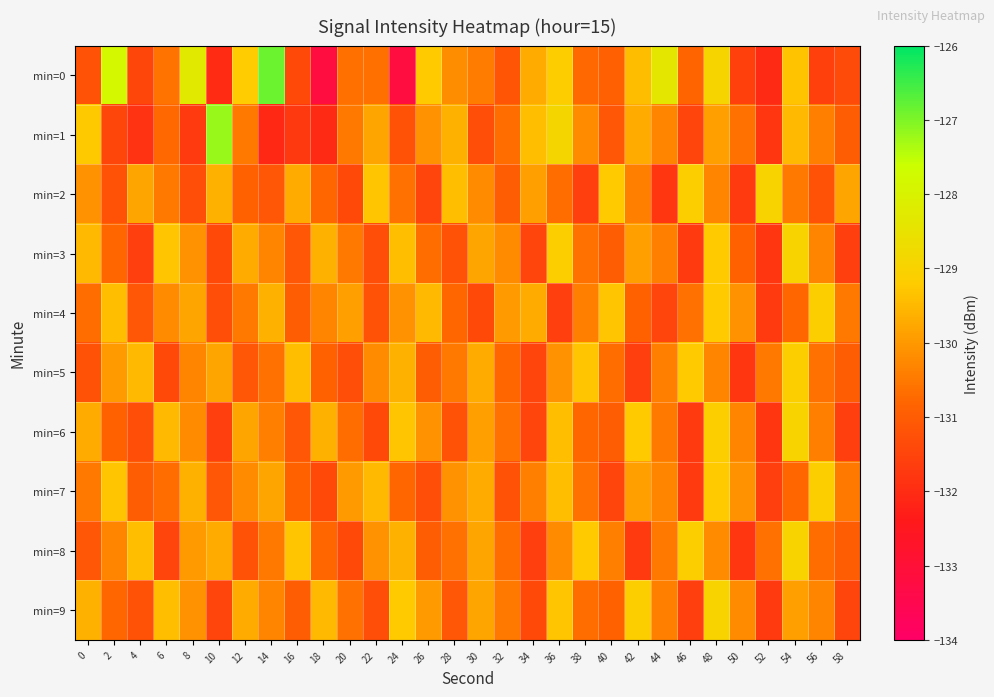

Reading left to right, extract all data points from this chart.

min=0: 0=-131.2	2=-127.8	4=-131.4	6=-130.6	8=-128.3	10=-132.0	12=-129.2	14=-126.9	16=-131.4	18=-133.2	20=-130.6	22=-130.6	24=-133.2	26=-129.2	28=-130.2	30=-130.5	32=-131.1	34=-129.7	36=-129.1	38=-130.8	40=-130.9	42=-129.4	44=-128.4	46=-130.8	48=-128.9	50=-131.6	52=-132.1	54=-129.3	56=-131.6	58=-131.4
min=1: 0=-129.2	2=-131.4	4=-131.9	6=-130.8	8=-131.7	10=-127.2	12=-130.5	14=-132.1	16=-131.7	18=-132.1	20=-130.5	22=-129.8	24=-131.2	26=-130.1	28=-129.6	30=-131.3	32=-130.7	34=-129.4	36=-128.9	38=-130.2	40=-131.1	42=-129.7	44=-130.3	46=-131.5	48=-129.9	50=-130.6	52=-131.8	54=-129.5	56=-130.4	58=-131.0
min=2: 0=-130.1	2=-131.2	4=-129.8	6=-130.5	8=-131.3	10=-129.6	12=-130.9	14=-131.1	16=-129.7	18=-130.8	20=-131.4	22=-129.3	24=-130.6	26=-131.5	28=-129.4	30=-130.2	32=-131.0	34=-129.9	36=-130.7	38=-131.6	40=-129.2	42=-130.4	44=-131.8	46=-129.1	48=-130.3	50=-131.7	52=-129.0	54=-130.5	56=-131.2	58=-129.8
min=3: 0=-129.5	2=-130.8	4=-131.6	6=-129.3	8=-130.1	10=-131.4	12=-129.7	14=-130.3	16=-131.1	18=-129.6	20=-130.5	22=-131.3	24=-129.4	26=-130.7	28=-131.2	30=-129.8	32=-130.2	34=-131.5	36=-129.1	38=-130.6	40=-131.0	42=-129.9	44=-130.4	46=-131.7	48=-129.2	50=-130.9	52=-131.8	54=-129.0	56=-130.3	58=-131.6
min=4: 0=-130.7	2=-129.4	4=-131.1	6=-130.2	8=-129.8	10=-131.3	12=-130.5	14=-129.6	16=-131.0	18=-130.3	20=-129.9	22=-131.2	24=-130.1	26=-129.5	28=-130.8	30=-131.4	32=-130.0	34=-129.7	36=-131.6	38=-130.4	40=-129.3	42=-130.9	44=-131.5	46=-130.6	48=-129.2	50=-130.1	52=-131.7	54=-130.8	56=-129.1	58=-130.5
min=5: 0=-131.2	2=-130.0	4=-129.5	6=-131.4	8=-130.3	10=-129.8	12=-131.1	14=-130.6	16=-129.4	18=-130.9	20=-131.3	22=-130.2	24=-129.6	26=-131.0	28=-130.5	30=-129.7	32=-130.8	34=-131.5	36=-130.1	38=-129.3	40=-130.7	42=-131.6	44=-130.4	46=-129.2	48=-130.3	50=-131.8	52=-130.5	54=-129.1	56=-130.6	58=-131.0
min=6: 0=-129.7	2=-130.9	4=-131.3	6=-129.5	8=-130.2	10=-131.6	12=-129.8	14=-130.4	16=-131.1	18=-129.6	20=-130.7	22=-131.4	24=-129.3	26=-130.1	28=-131.2	30=-129.9	32=-130.6	34=-131.5	36=-129.4	38=-130.8	40=-131.0	42=-129.2	44=-130.5	46=-131.7	48=-129.1	50=-130.3	52=-131.8	54=-129.0	56=-130.4	58=-131.6
min=7: 0=-130.5	2=-129.3	4=-131.0	6=-130.7	8=-129.6	10=-131.1	12=-130.2	14=-129.8	16=-130.9	18=-131.4	20=-130.0	22=-129.5	24=-130.8	26=-131.3	28=-130.1	30=-129.7	32=-131.2	34=-130.4	36=-129.4	38=-130.6	40=-131.5	42=-129.9	44=-130.3	46=-131.7	48=-129.2	50=-130.1	52=-131.6	54=-130.8	56=-129.1	58=-130.5
min=8: 0=-131.1	2=-130.3	4=-129.4	6=-131.5	8=-130.0	10=-129.7	12=-131.2	14=-130.5	16=-129.3	18=-130.8	20=-131.4	22=-130.1	24=-129.6	26=-131.0	28=-130.6	30=-129.8	32=-130.7	34=-131.6	36=-130.2	38=-129.2	40=-130.4	42=-131.7	44=-130.5	46=-129.1	48=-130.2	50=-131.8	52=-130.6	54=-129.0	56=-130.7	58=-131.0
min=9: 0=-129.6	2=-130.8	4=-131.2	6=-129.4	8=-130.1	10=-131.5	12=-129.7	14=-130.3	16=-131.0	18=-129.5	20=-130.6	22=-131.3	24=-129.2	26=-130.0	28=-131.1	30=-129.8	32=-130.5	34=-131.4	36=-129.3	38=-130.7	40=-130.9	42=-129.1	44=-130.4	46=-131.6	48=-129.0	50=-130.2	52=-131.7	54=-129.9	56=-130.3	58=-131.5